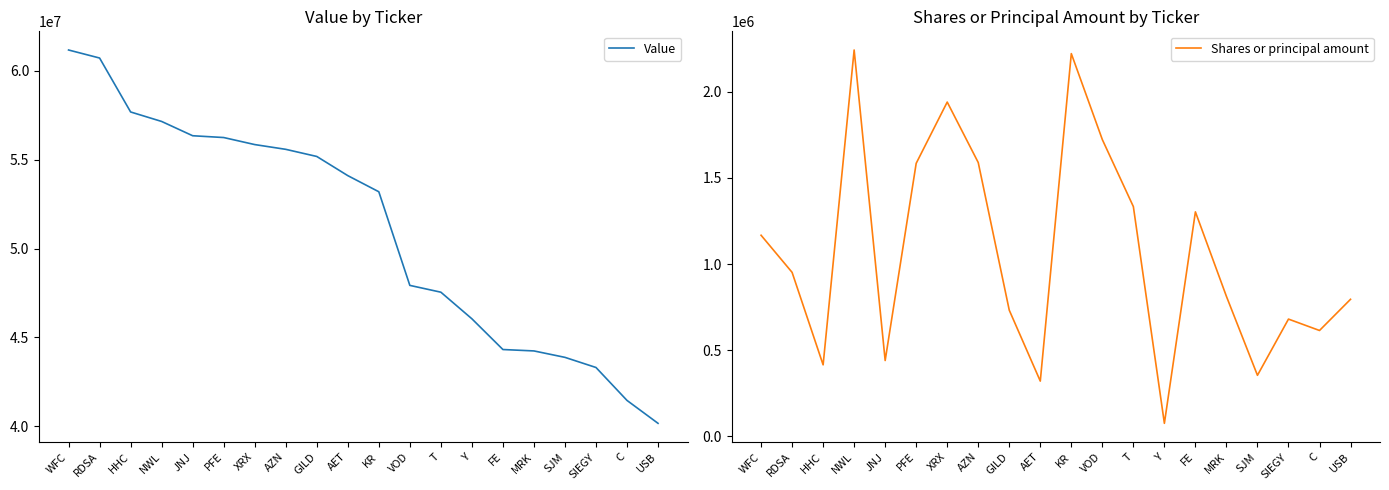

At GILD, list the series in order from smallest to largest.

Shares or principal amount, Value